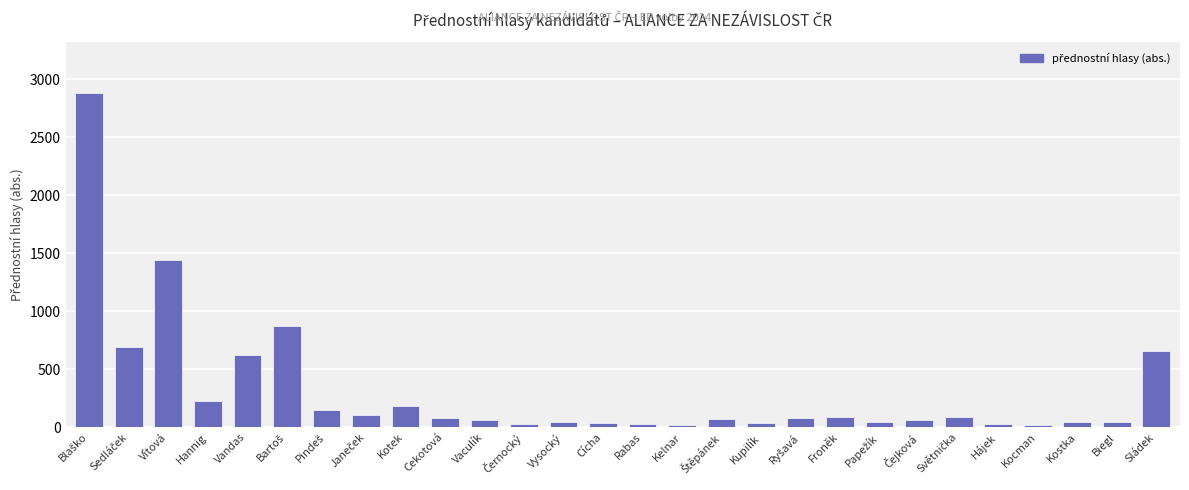

Count the number of categories in the chart.

28